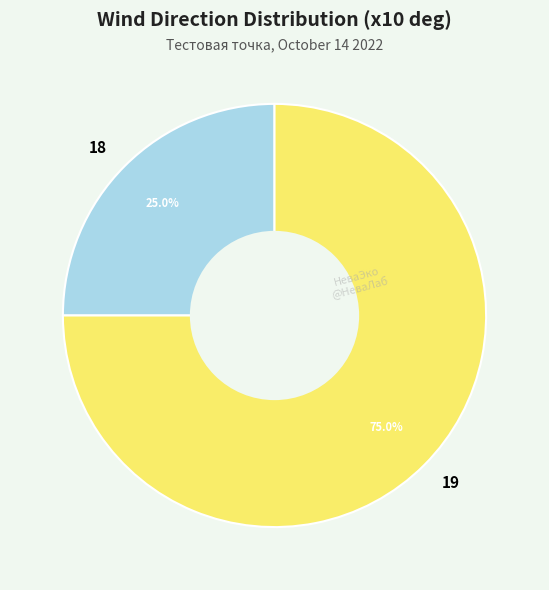

Which slice is the smallest?

18